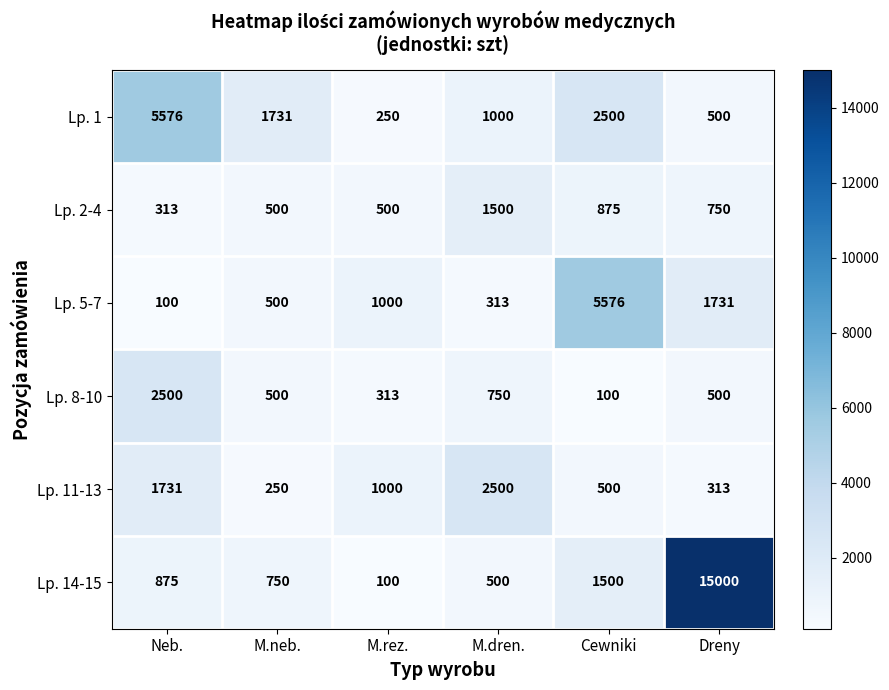

What is the minimum value shown in the chart?

100